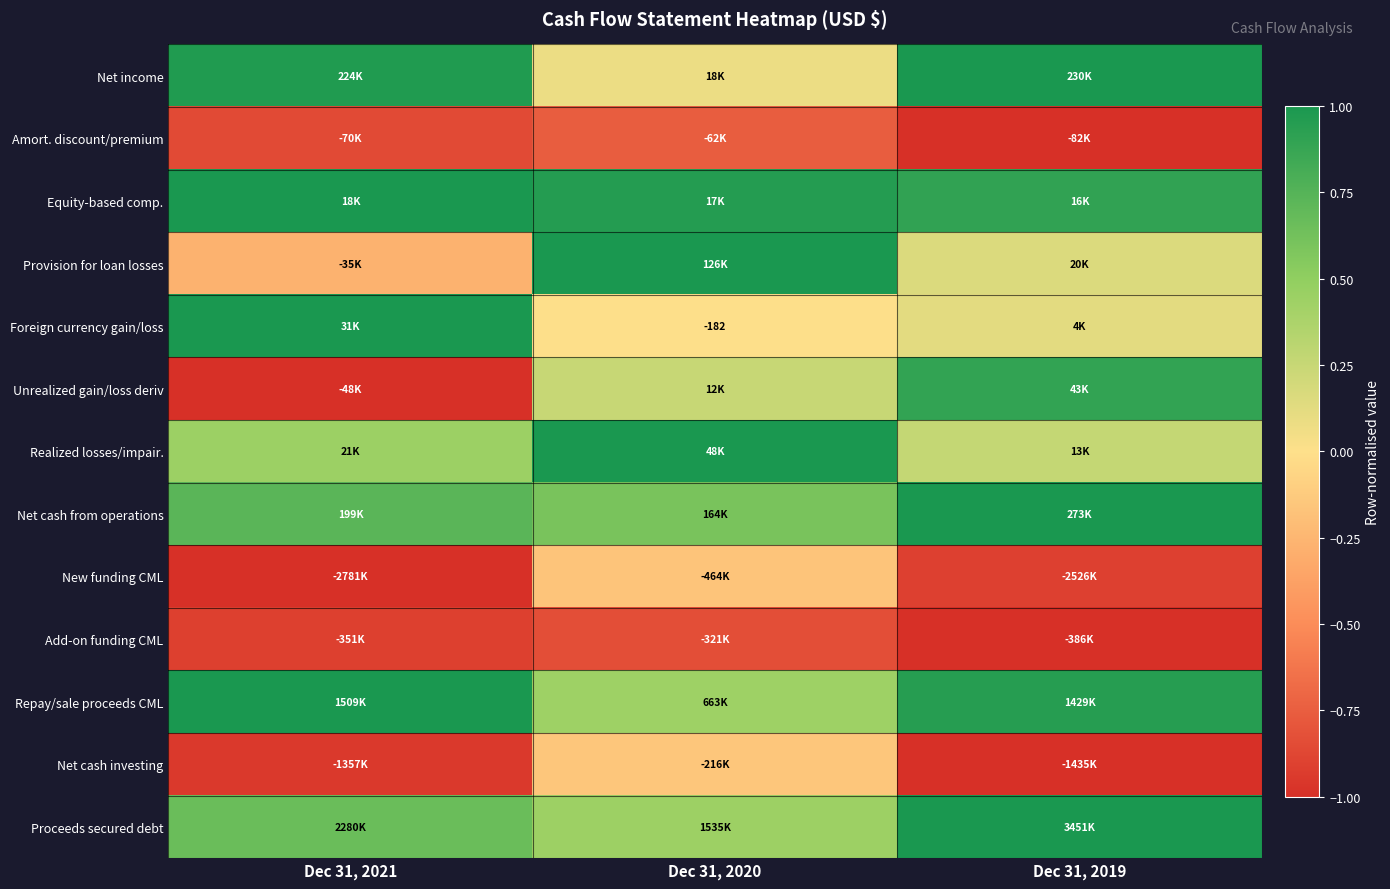

How many categories are shown in the chart?

3